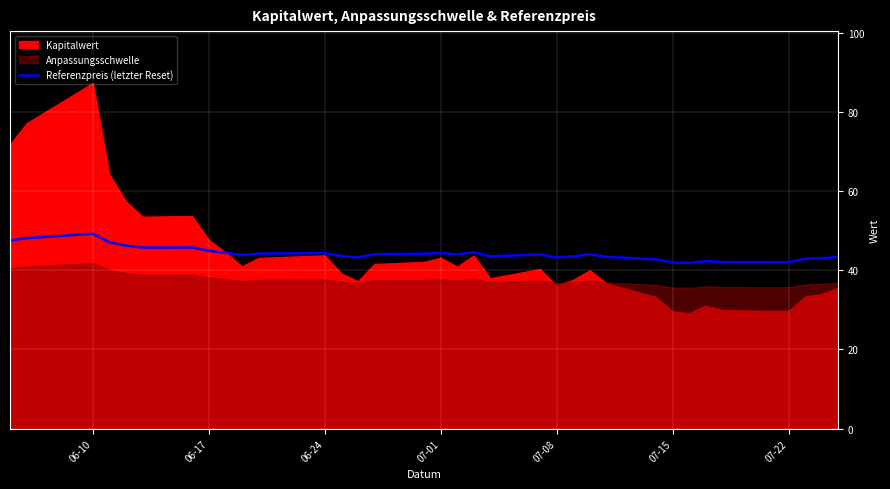

What is the minimum value for Referenzpreis (letzter Reset)?

41.9